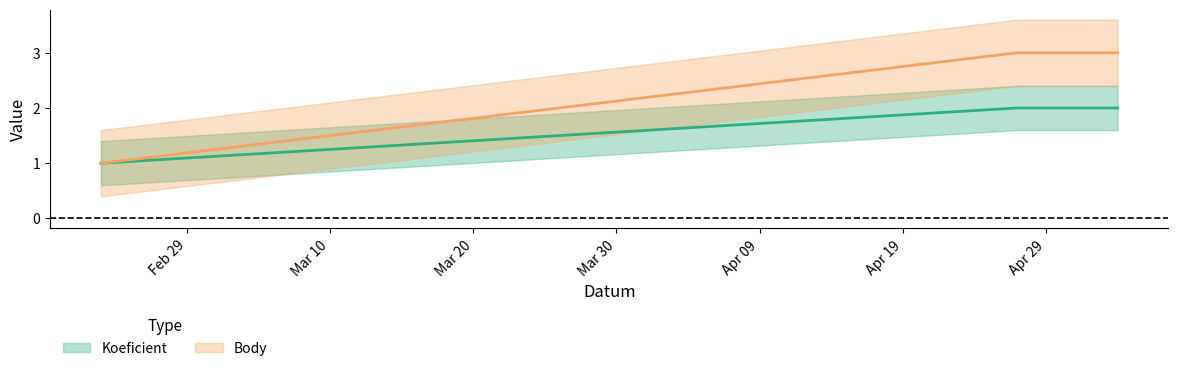

What is the maximum value for Body?

3